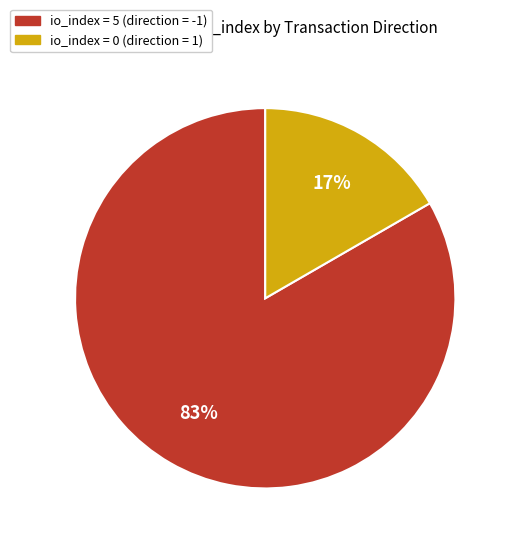

Is there a majority slice in this chart?

Yes